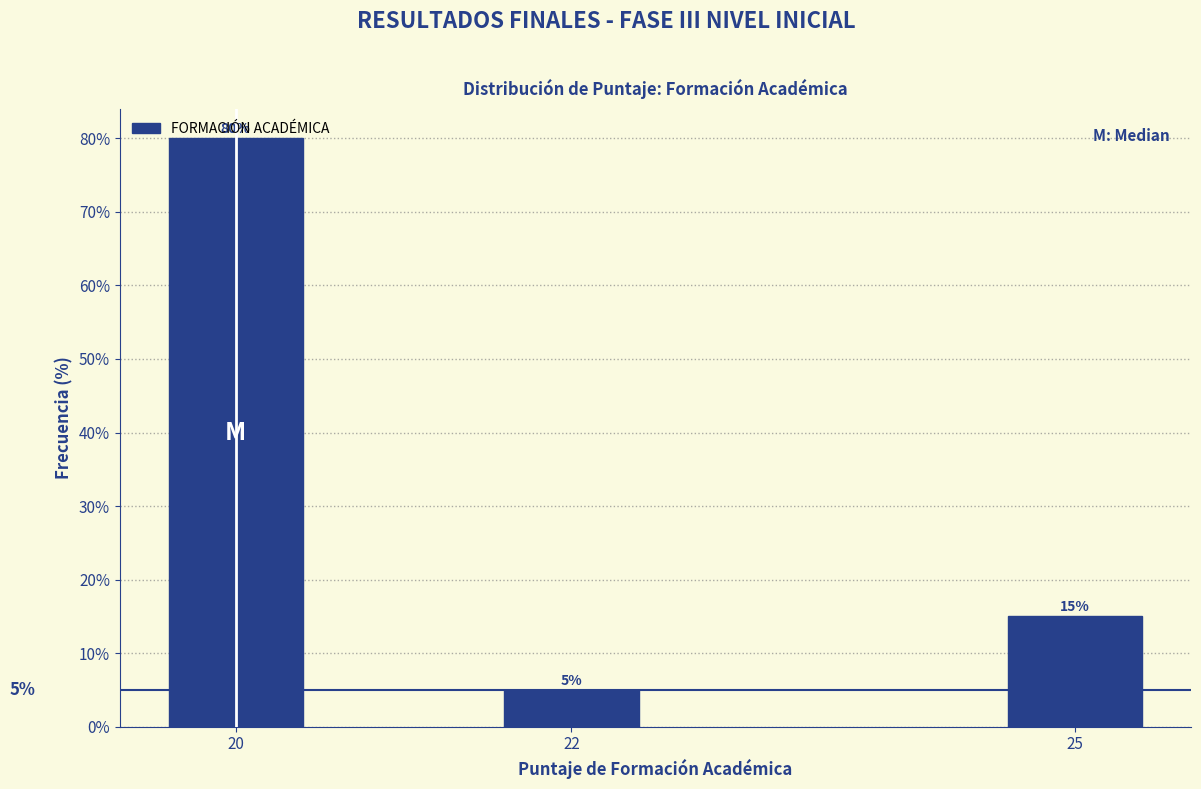

What is the ratio of the value at 22 to the value at 25?

0.3